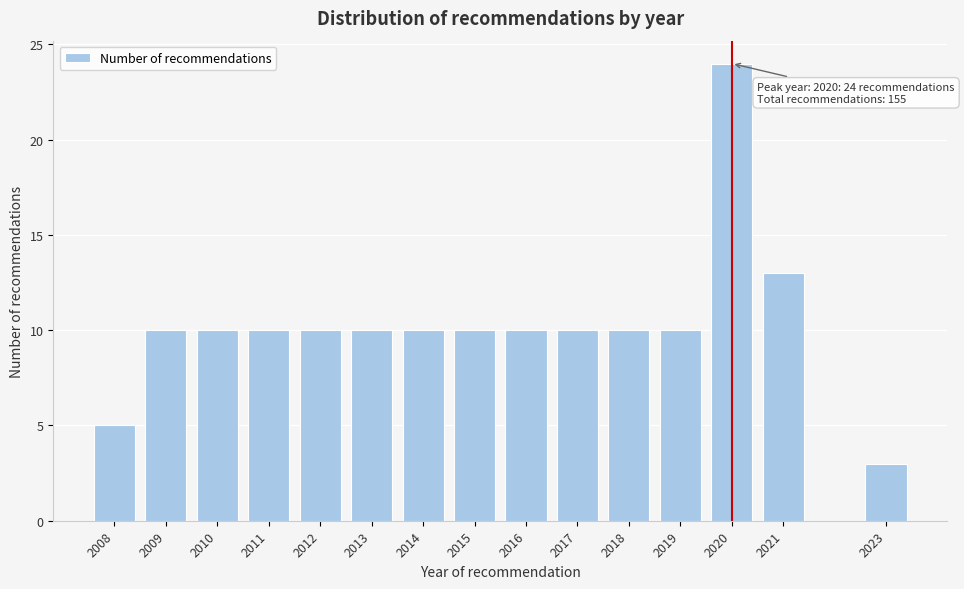

Reading left to right, list all the values displayed in this chart.

5	10	10	10	10	10	10	10	10	10	10	10	24	13	3